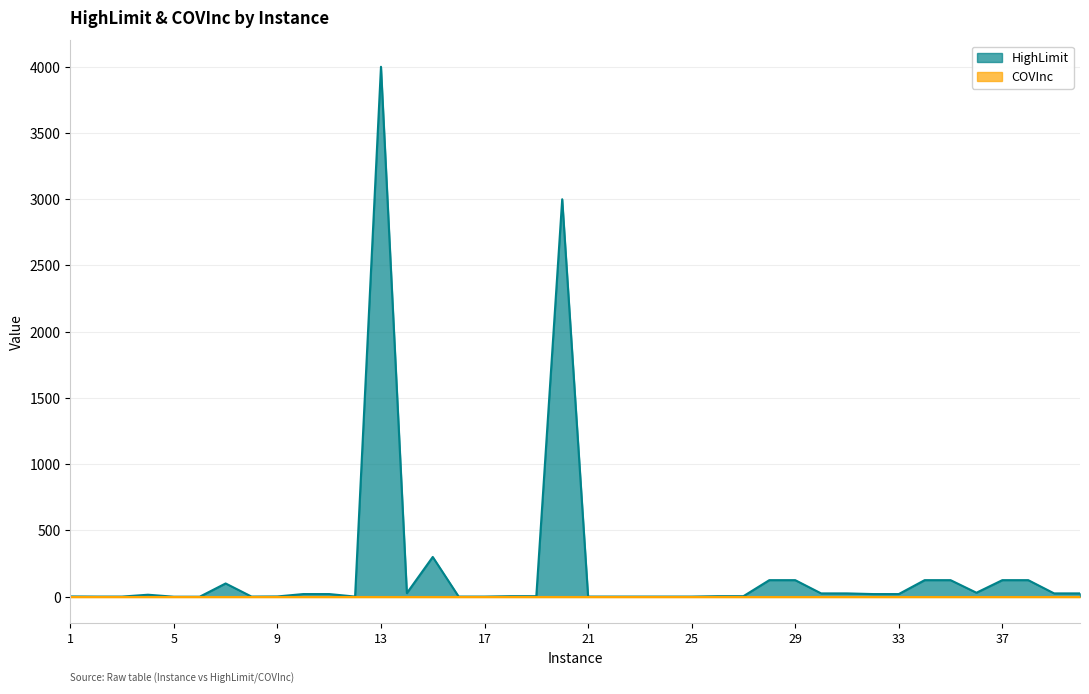

What is the sum of the values at 5 and 9?

2